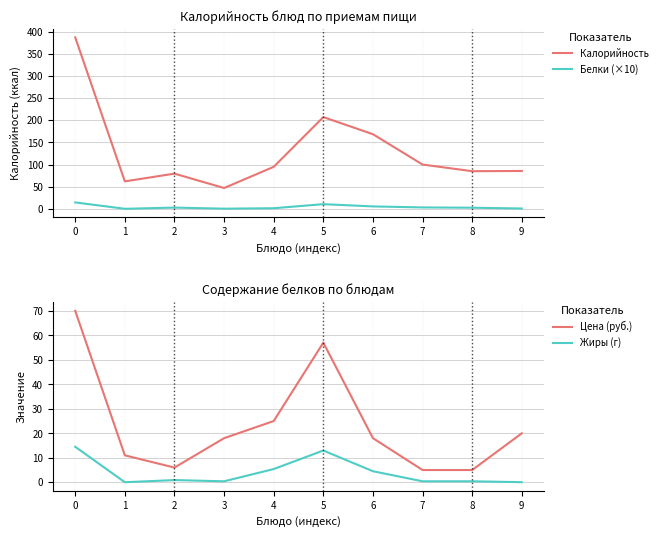

At 9, list the series in order from smallest to largest.

Жиры (г), Белки (×10), Цена (руб.), Калорийность